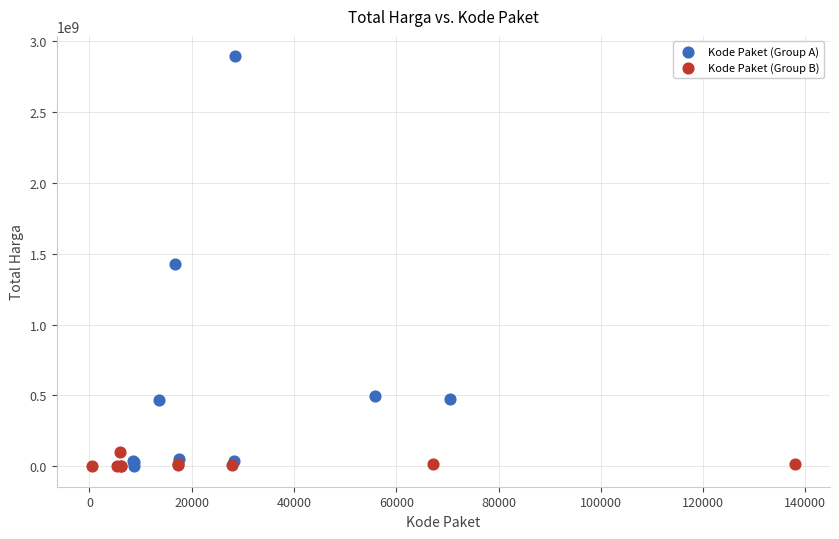

Which series reaches the maximum Y coordinate?

Kode Paket (Group A)